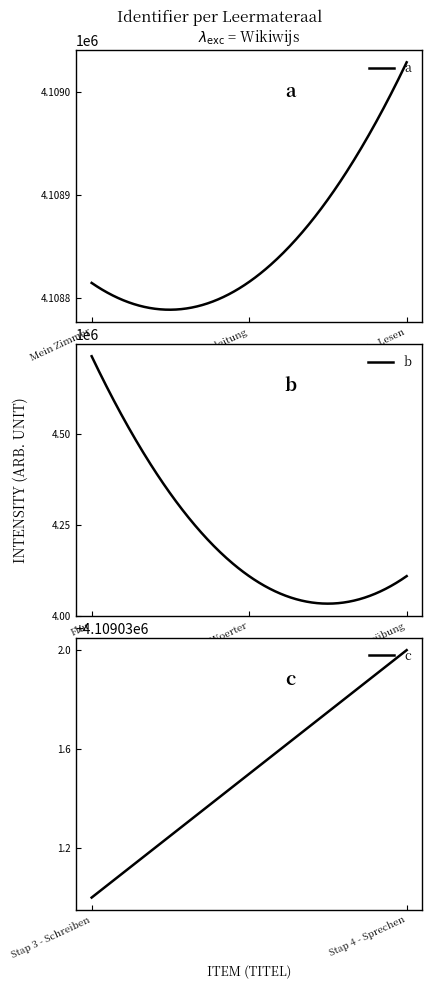

Reading right to left, transcribe all the data shown in this chart.

4109032	4109031	4109133	4109030	4713671	4109029	4108816	4108815